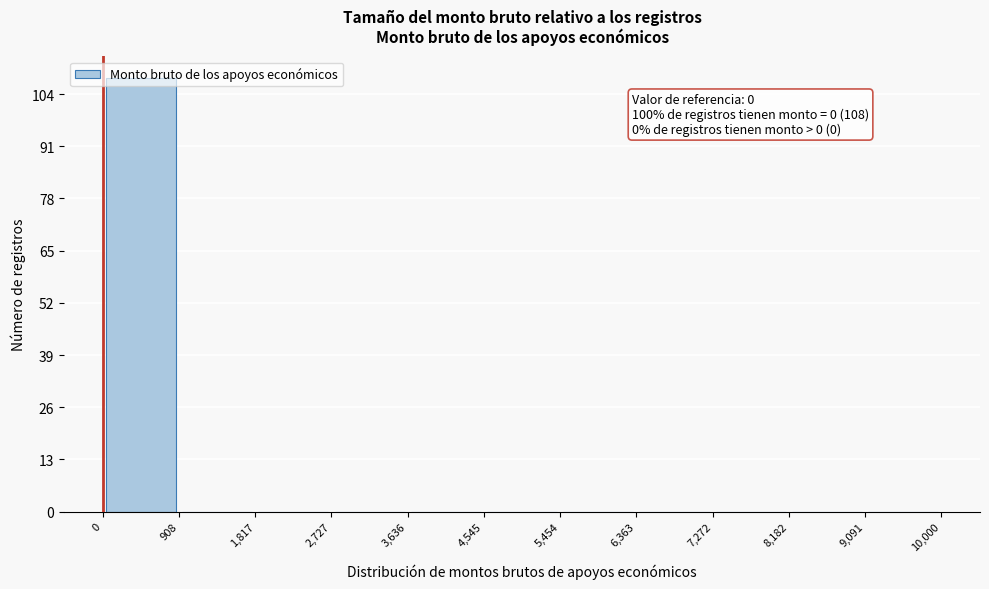

Which range on the x-axis has the tallest bar?

0 to 908